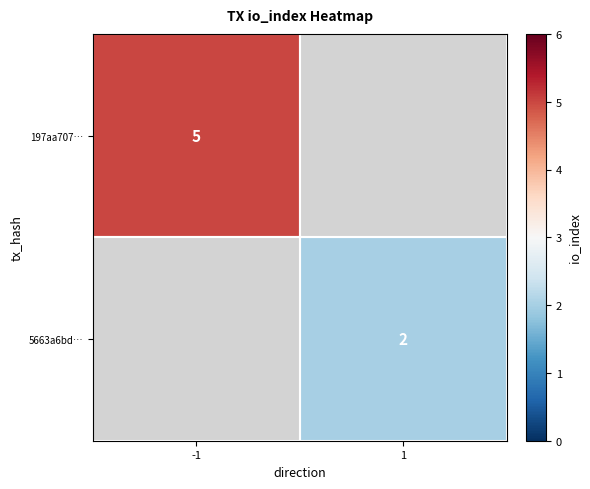

Count the number of categories in the chart.

2